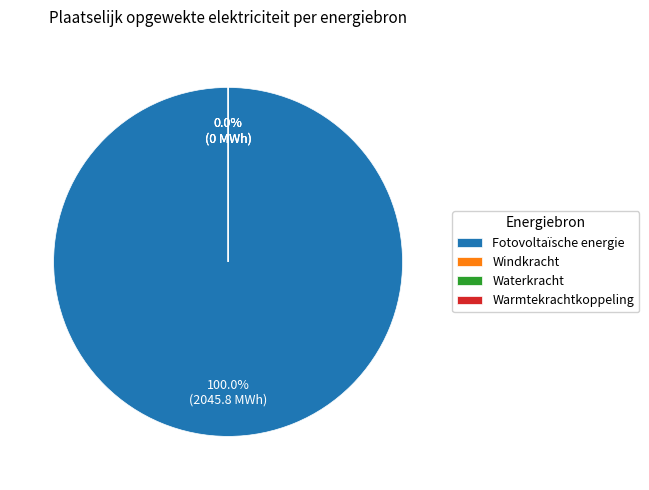

Is it true that Waterkracht is 1% of the pie?

False